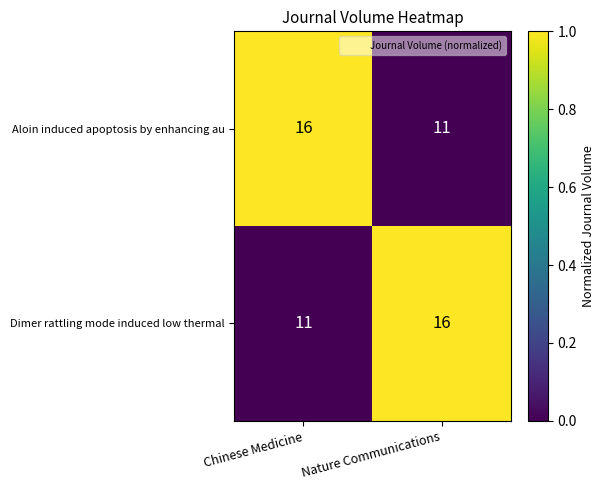

What value does the Dimer rattling mode induced low thermal series have at Chinese Medicine?

11